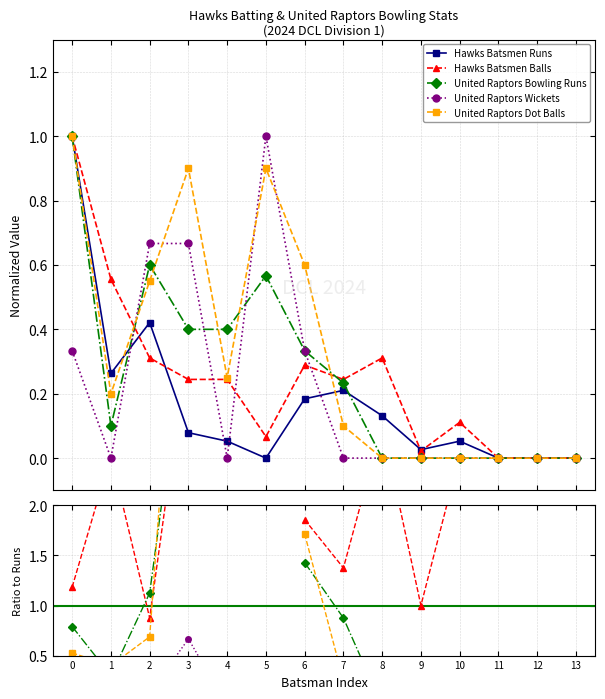

How many lines are shown in the chart?

5